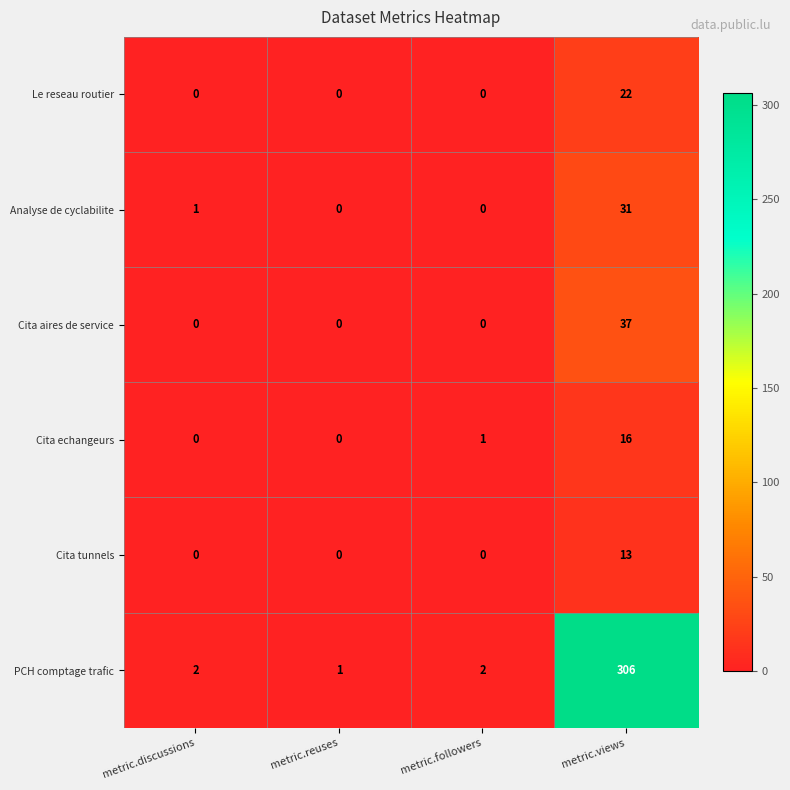

The value of Le reseau routier at metric.reuses is 0. True or false?

True